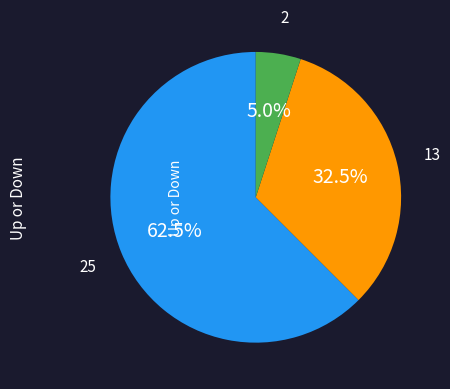

Is there a majority slice in this chart?

Yes